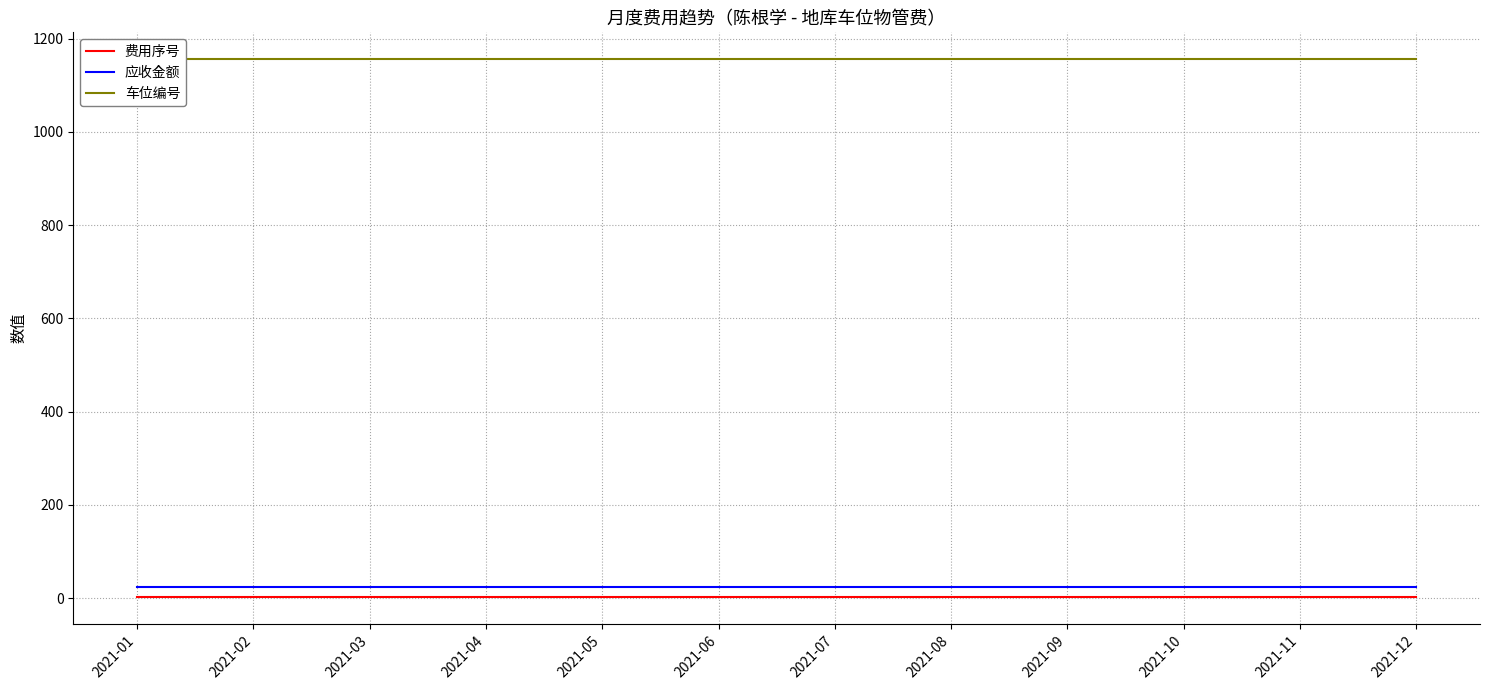

What is the highest value of the 车位编号 series?

1156